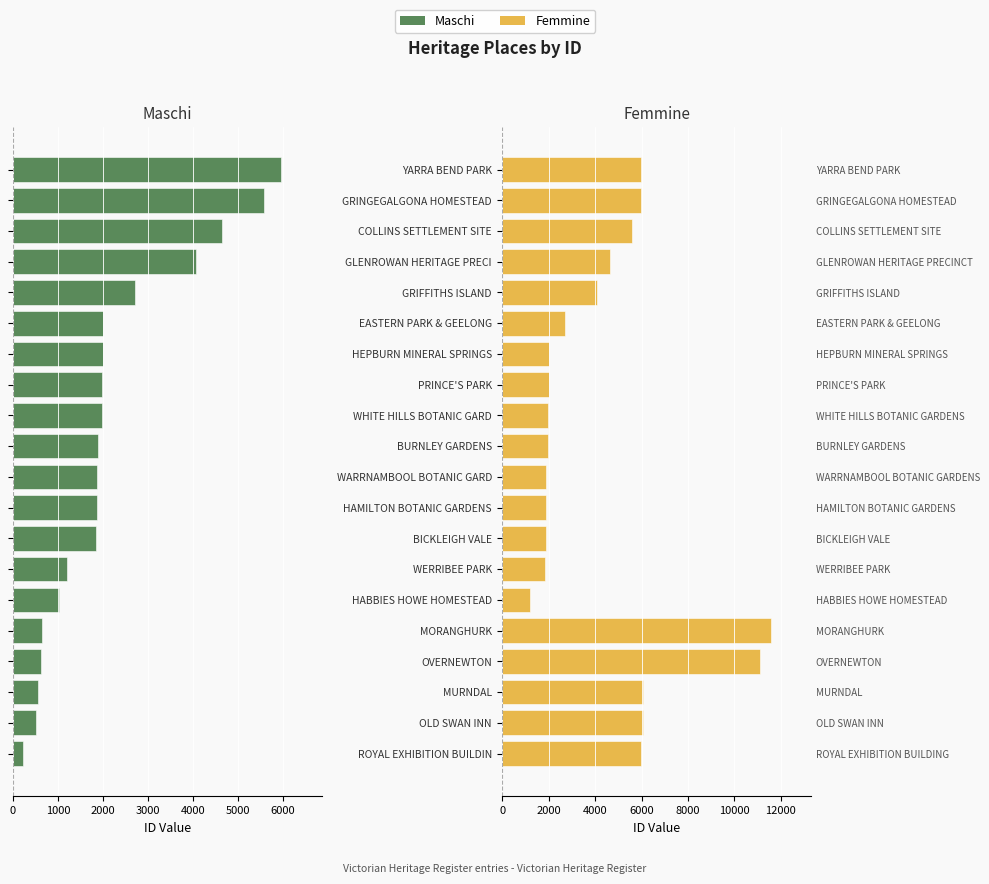

Which series has the widest spread of values?

Femmine